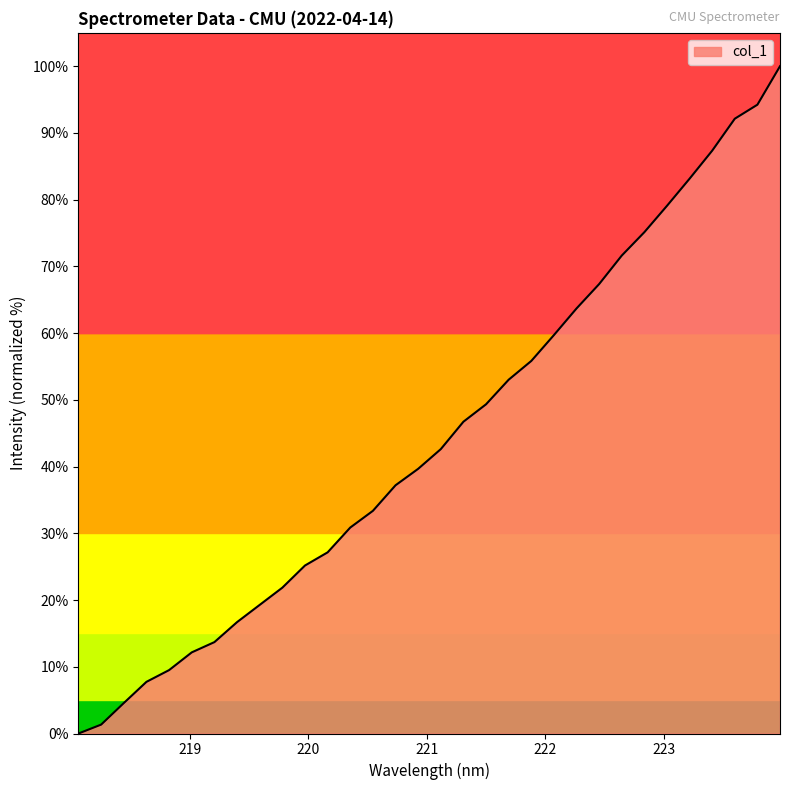

What is the difference between the maximum and minimum values?

100.0